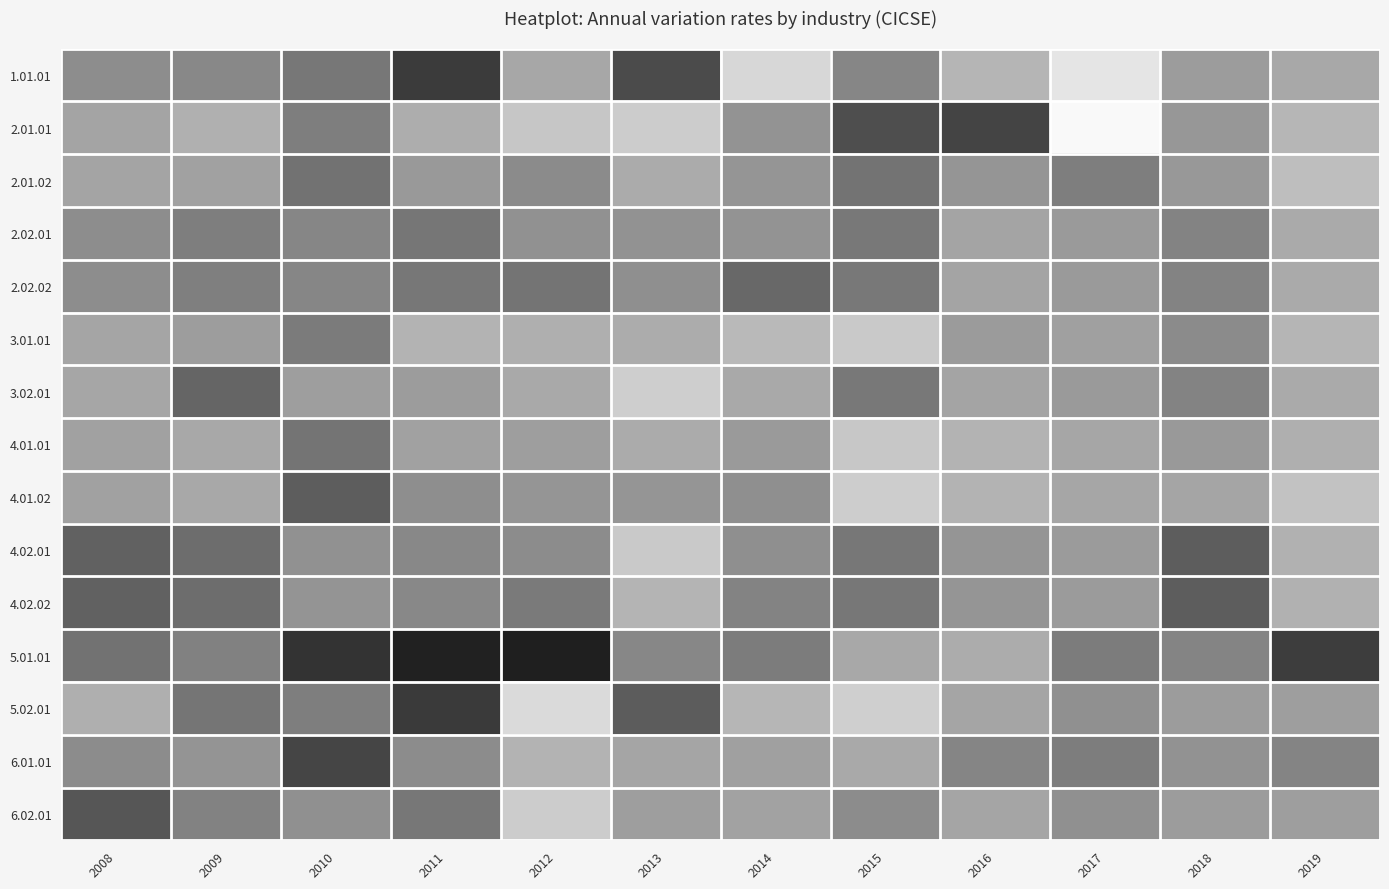

Between 2008 and 2019, which is larger?

2008